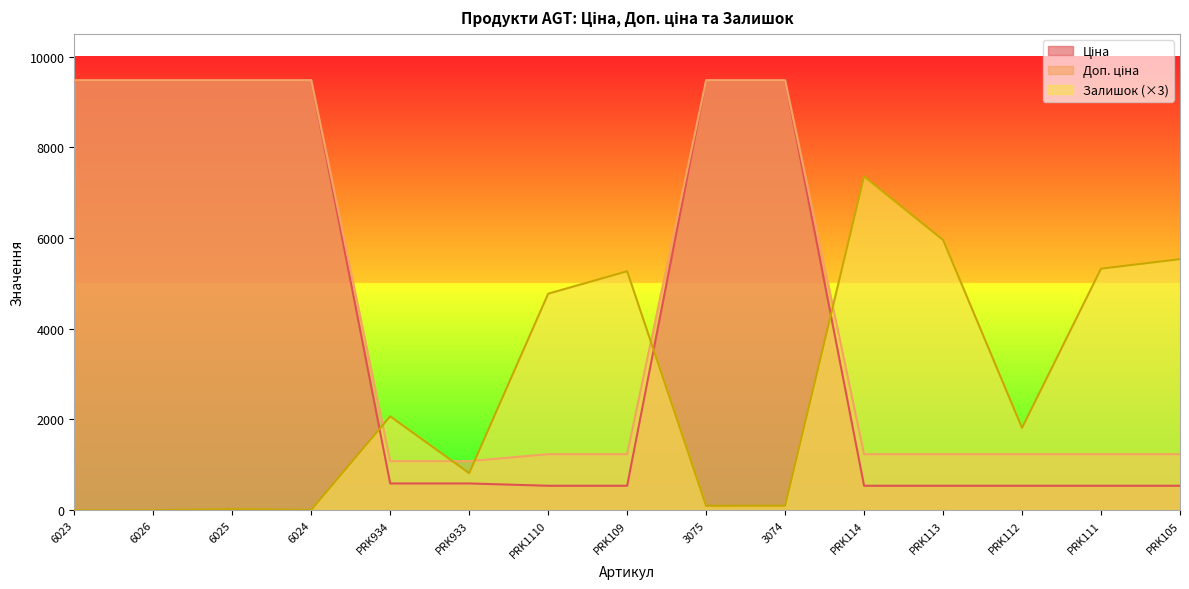

Reading right to left, list all the values displayed in this chart.

Ціна: 539.0	539.0	539.0	539.0	539.0	9480.1	9480.1	539.0	539.0	589.9	589.9	9480.1	9480.1	9480.1	9480.1
Доп. ціна: 1235.4	1235.4	1235.4	1235.4	1235.4	9480.1	9480.1	1235.4	1235.4	1081.7	1081.7	9480.1	9480.1	9480.1	9480.1
Залишок: 5535.0	5325.0	1815.0	5958.0	7359.0	99.0	96.0	5268.0	4773.0	816.0	2070.0	6.0	24.0	0.0	0.0